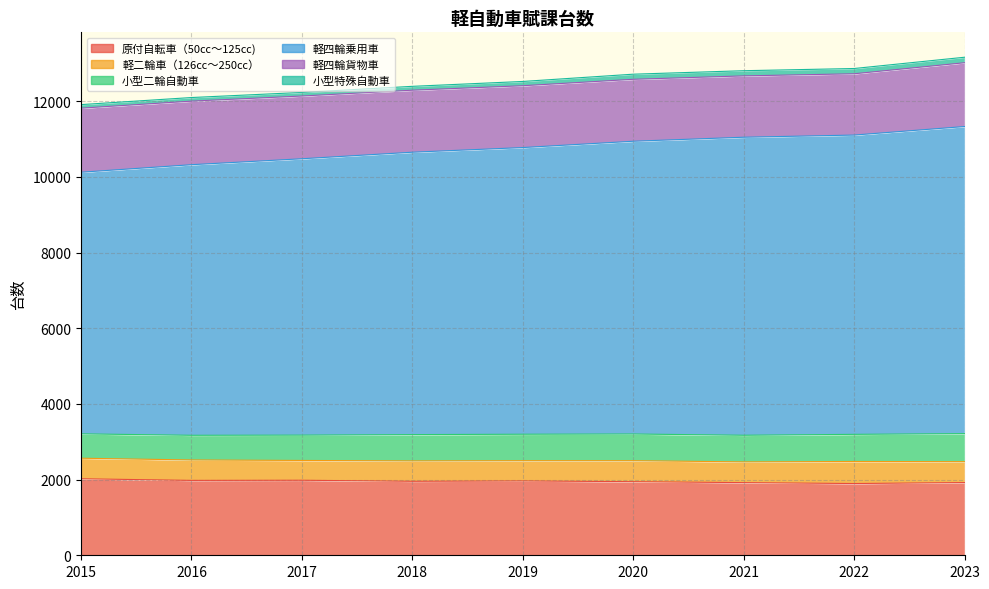

What is the value of the 軽二輪車（126㏄～250㏄） point at the 3rd from the left?

523